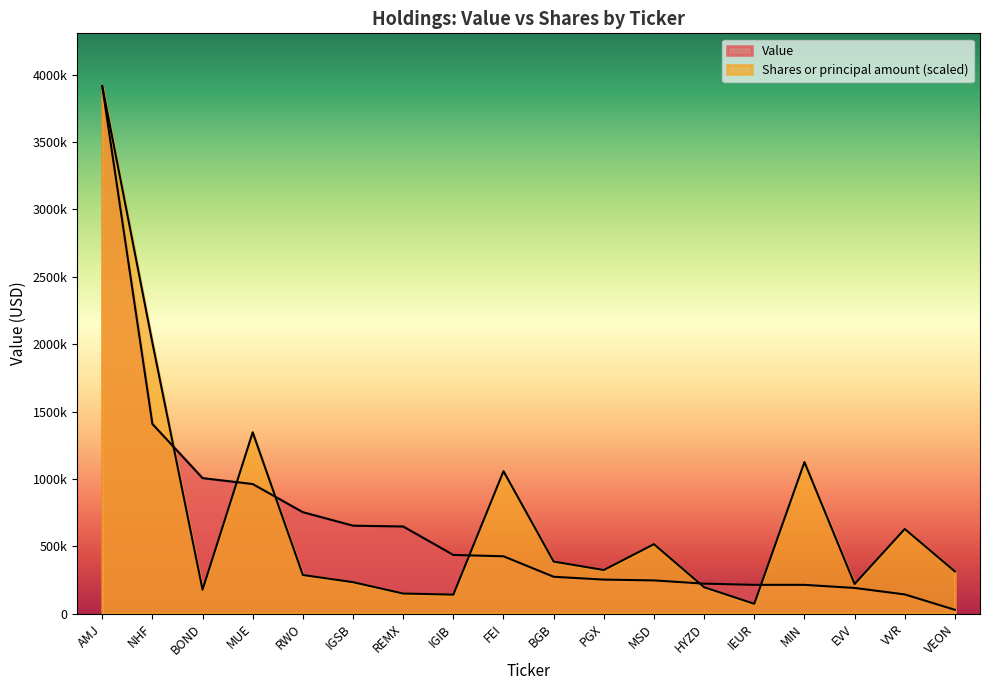

What is the sum of all Value values?

11994000.0